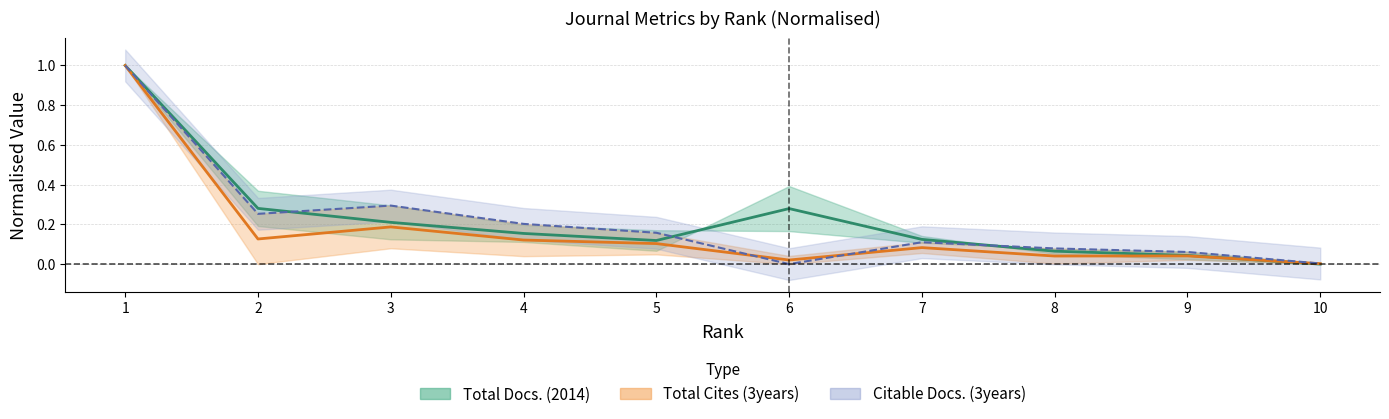

True or false: Citable Docs. (3years) has a value of 0.1 at 2.

True